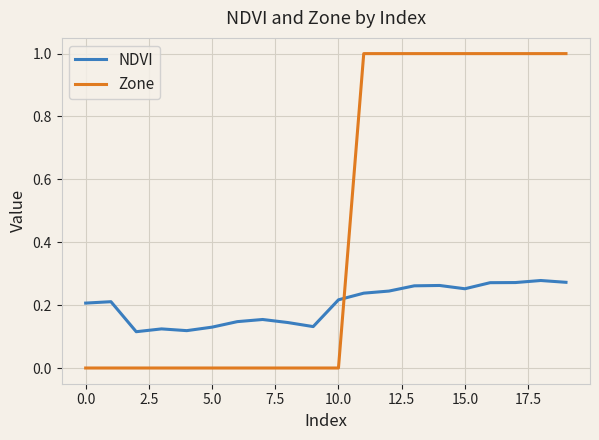

What are all the series names shown in the legend?

NDVI, Zone